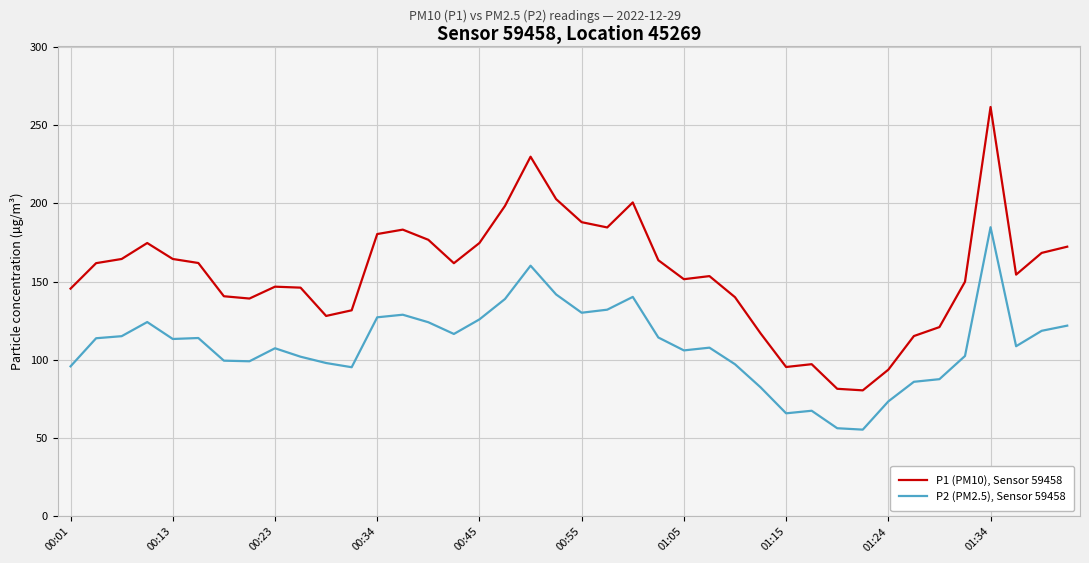

What is the sum of all P2 (PM2.5), Sensor 59458 values?

4383.1